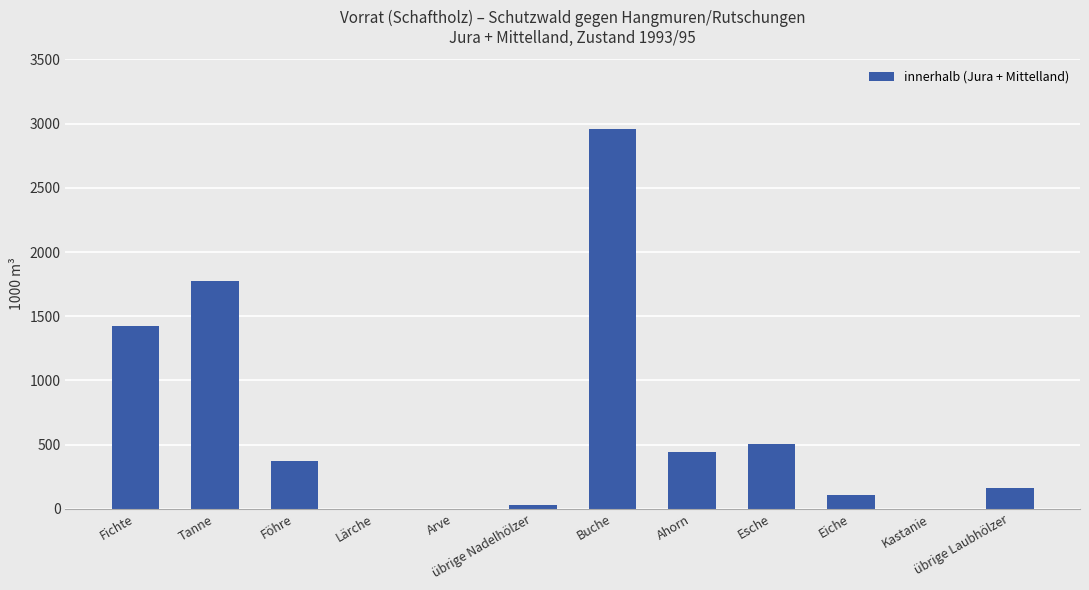

Where does the data first go above 368?

Fichte